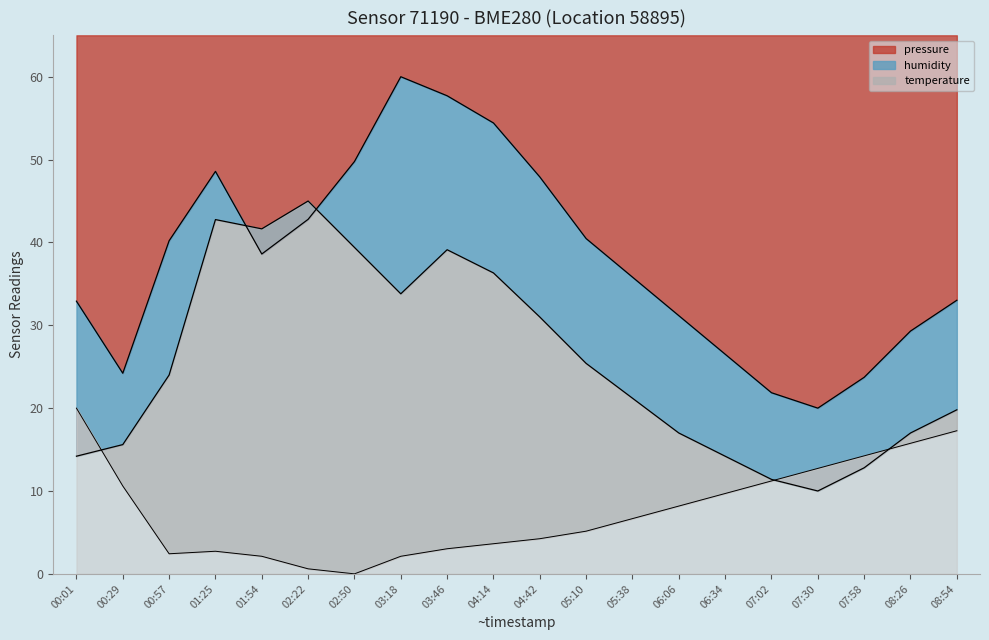

Which series has the largest total across all categories?

pressure